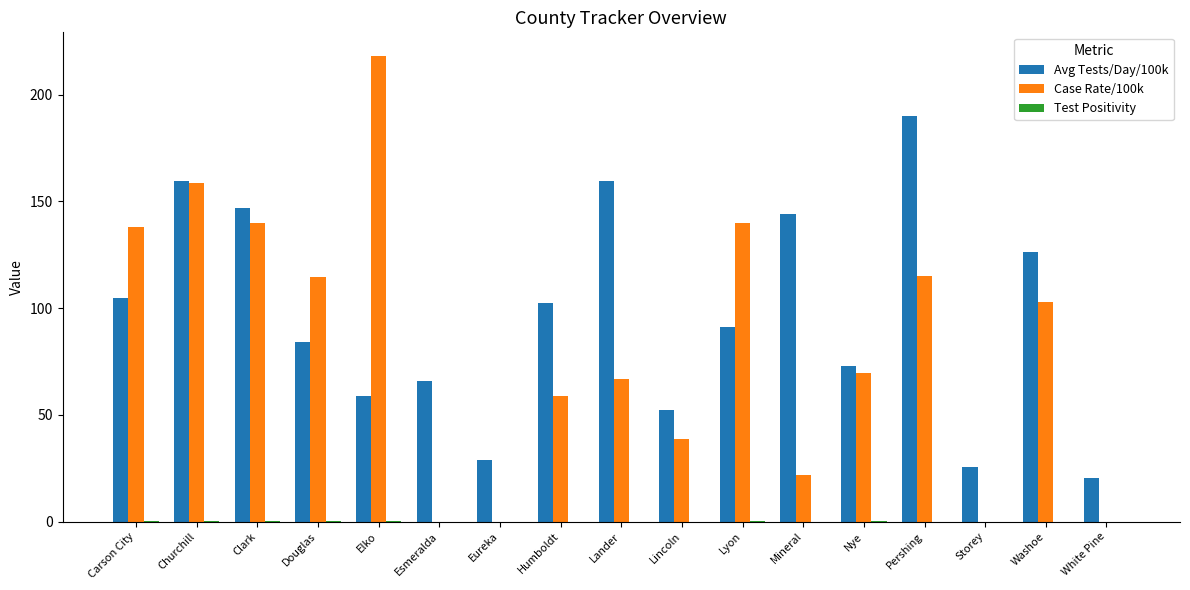

The value of Case Rate/100k at Clark is 60.9. True or false?

False